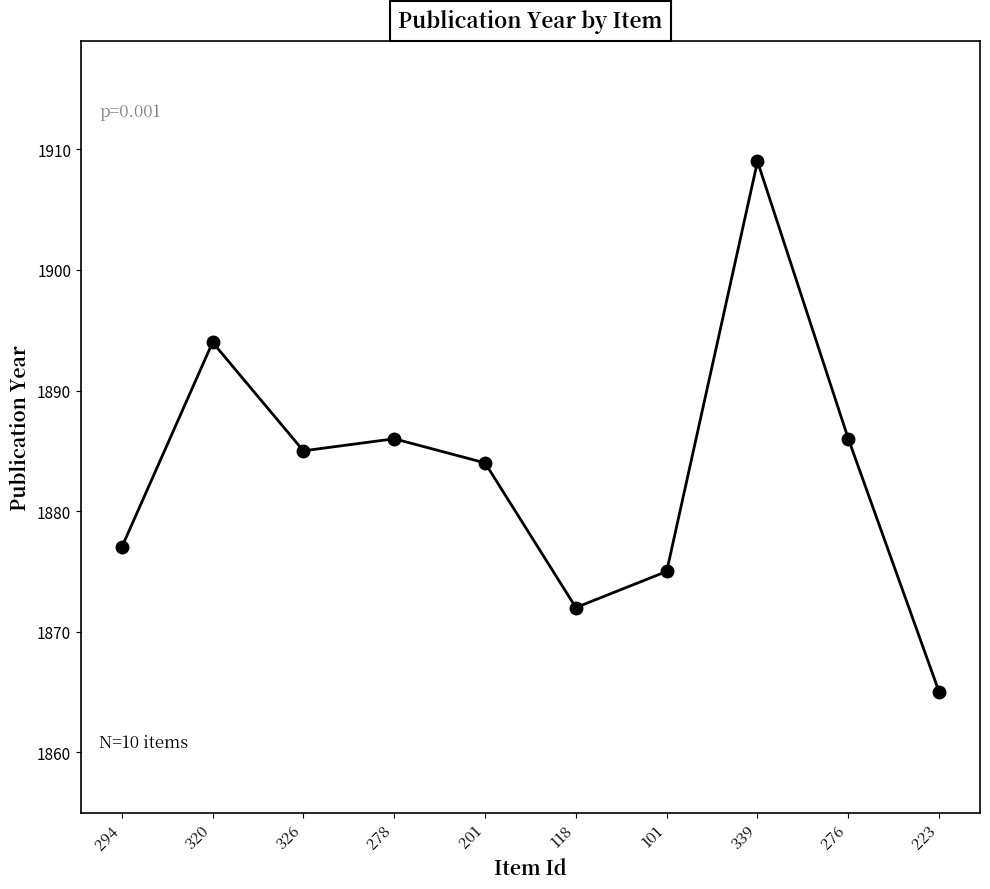

The value at 118 is 1872. True or false?

True